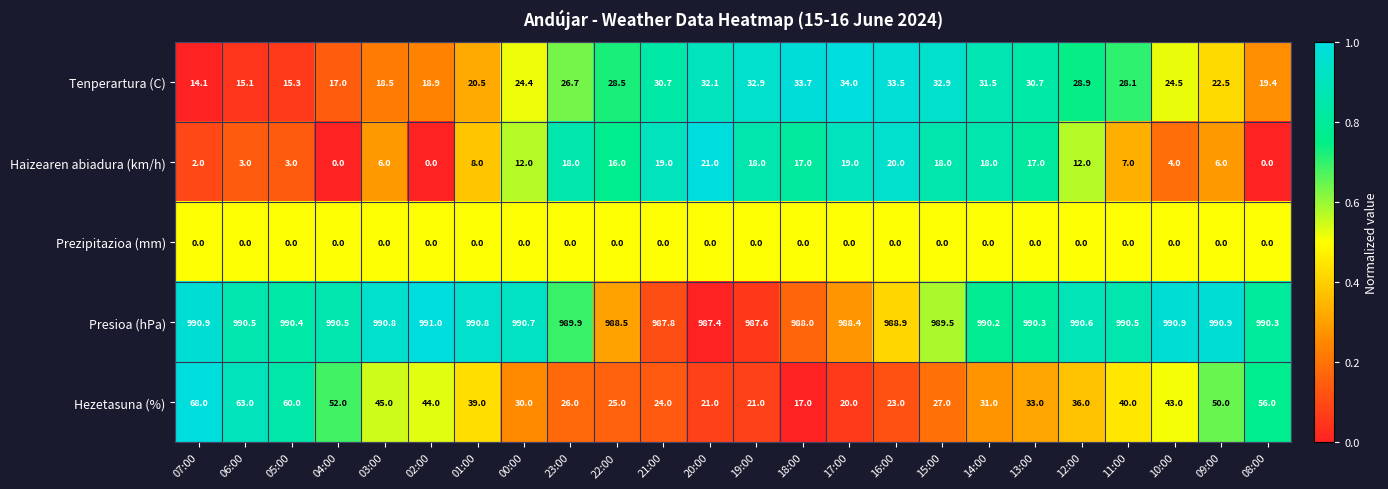

What is the difference between the maximum and minimum values in the Presioa (hPa) series?

3.6